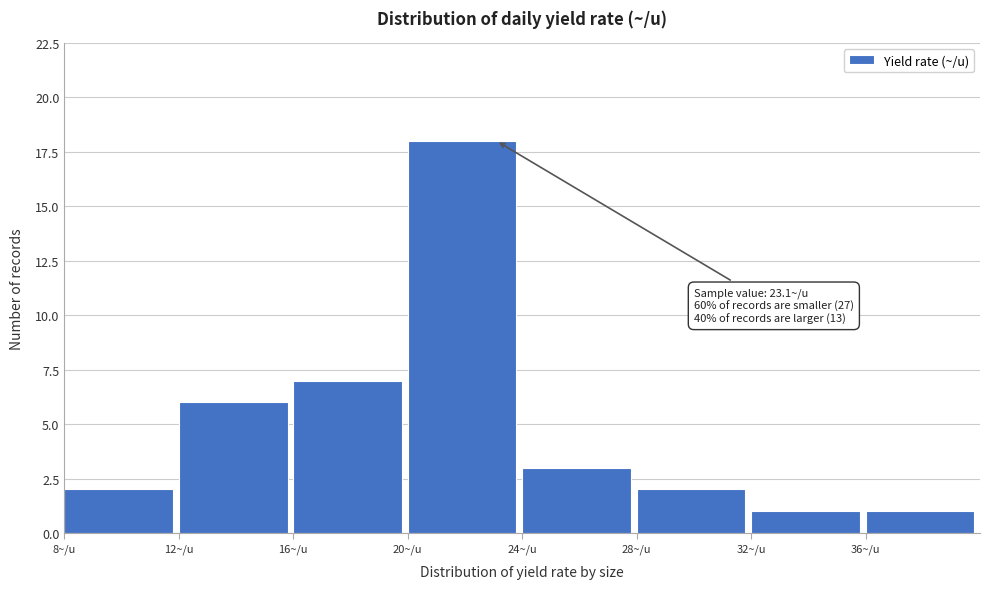

Over which range of the x-axis is the bar tallest?

20 to 24